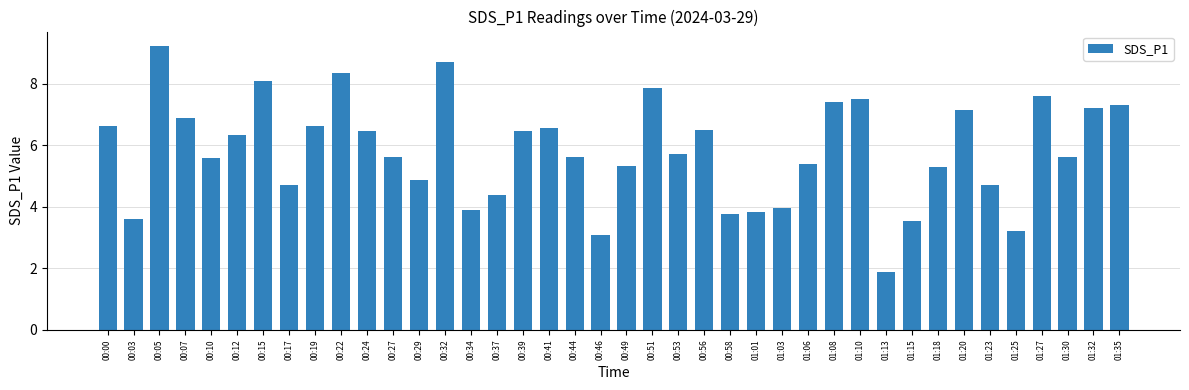

The chart shows a value of 7.4 at 01:08. True or false?

True